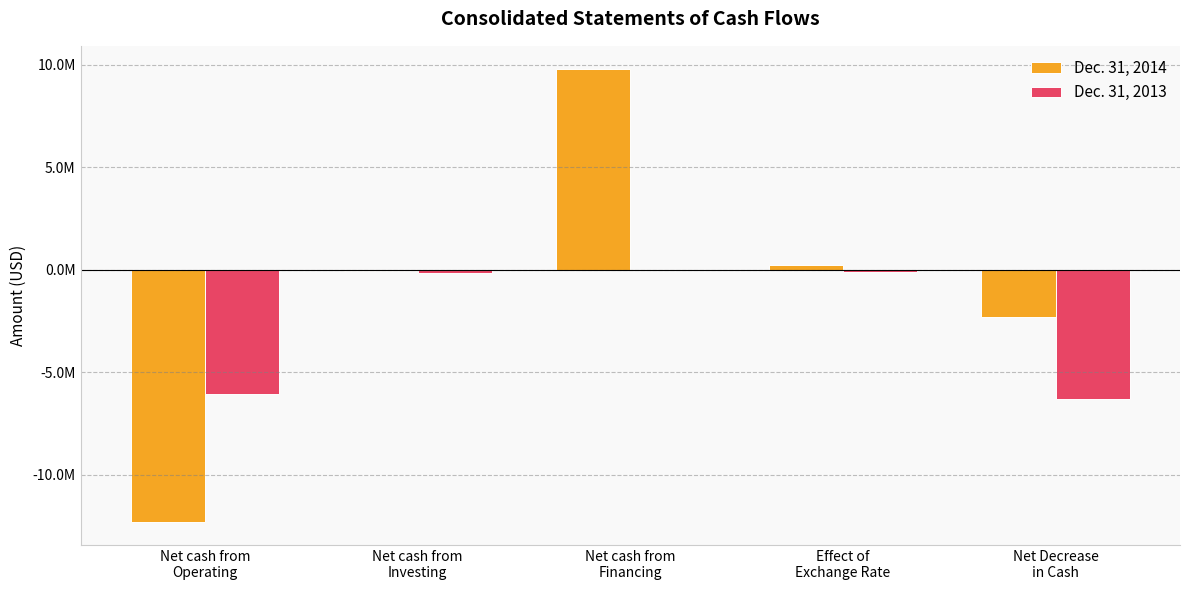

At which label is Dec. 31, 2014 closest to -1256643?

Net Decrease
in Cash